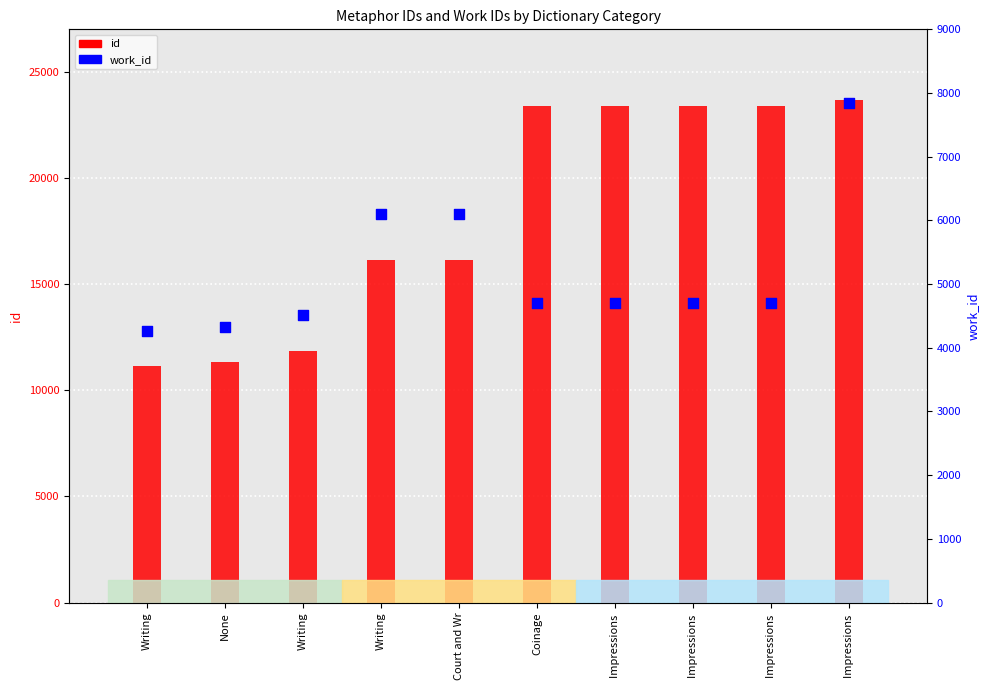

What are all the series names shown in the legend?

id, work_id